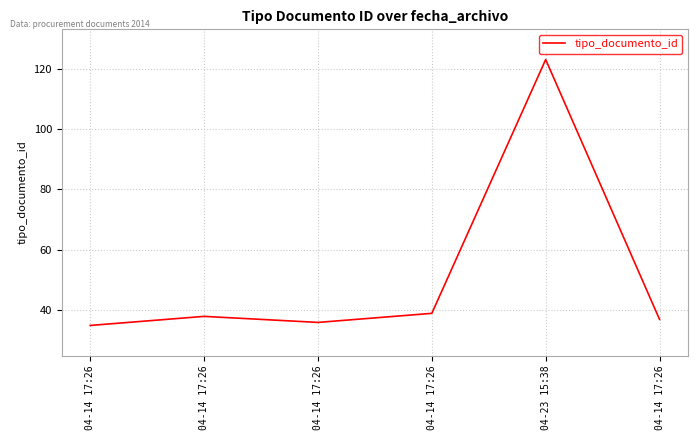

At which category does the chart reach its minimum across all series?

04-14 17:26